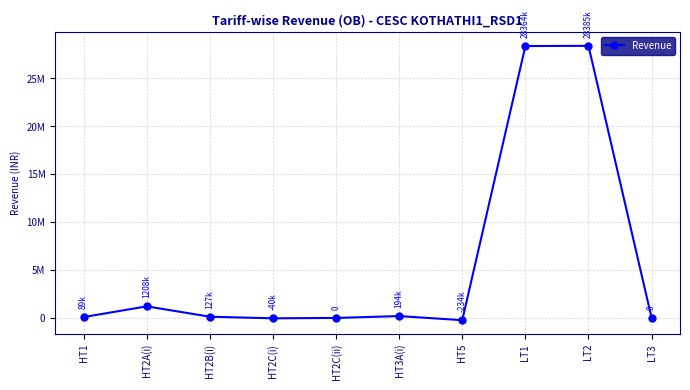

Does the chart have visible grid lines?

Yes